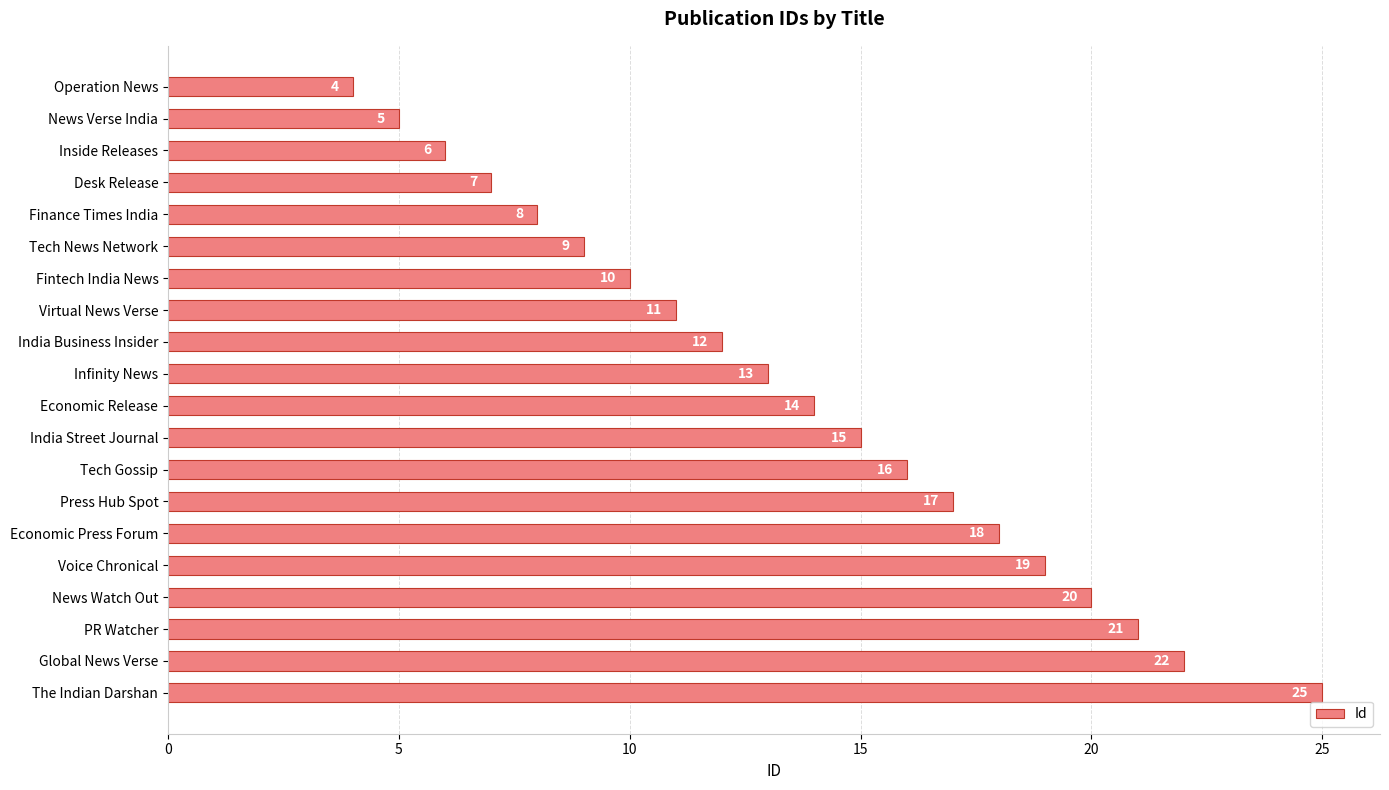

How many bars are there in total?

20